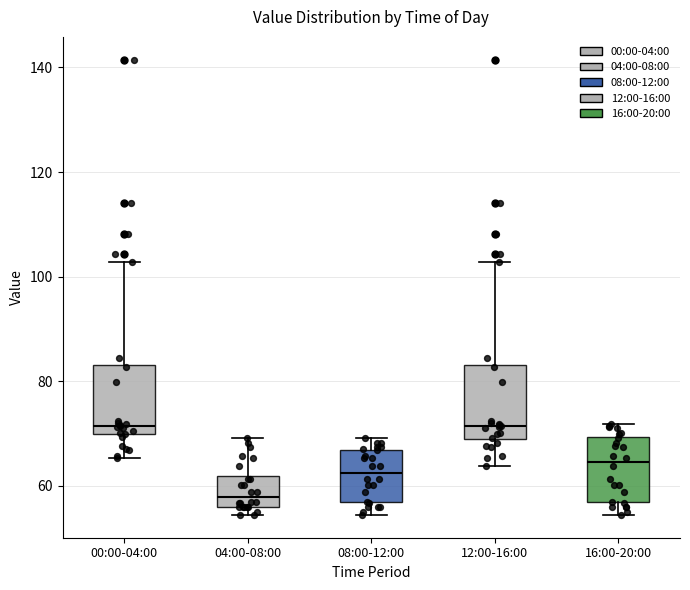

Reading left to right, read every box against the y-axis: the position of its median line, the range the box covers, and the ends of its whiskers. The values are not printed on the chart, so give them approximately, as read against the axis.

00:00-04:00: median 72, box 70 to 84, whiskers 66 to 102
04:00-08:00: median 58, box 56 to 62, whiskers 54 to 70
08:00-12:00: median 62, box 56 to 66, whiskers 54 to 70
12:00-16:00: median 72, box 68 to 84, whiskers 64 to 102
16:00-20:00: median 64, box 56 to 70, whiskers 54 to 72